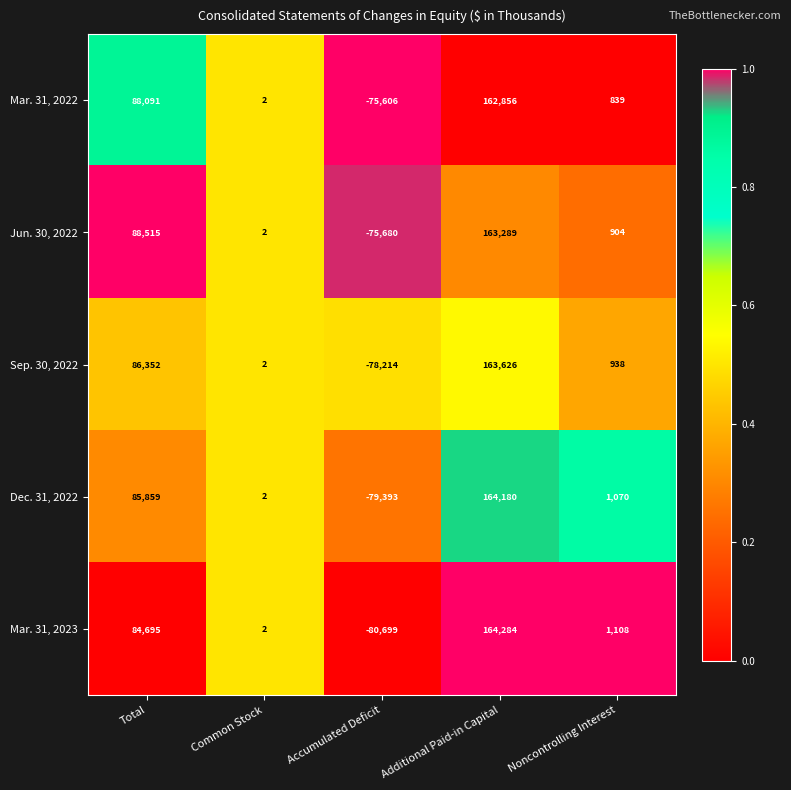

How many series are shown in this chart?

5